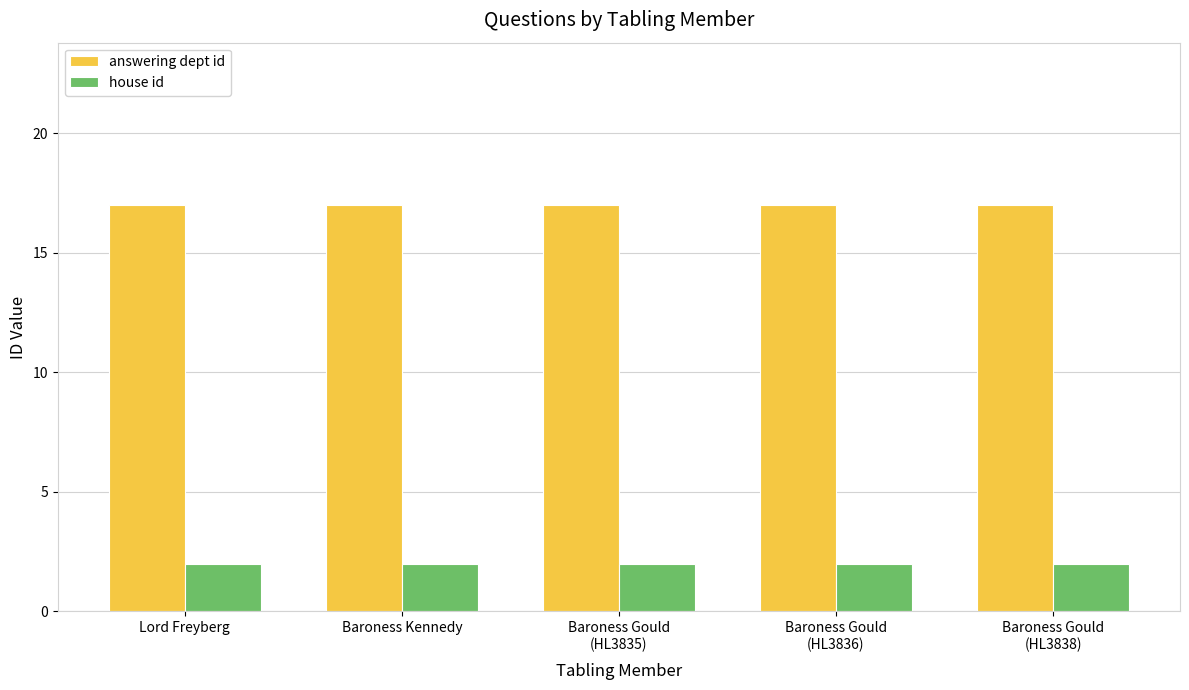

Rank the series by their maximum value, from highest to lowest.

answering dept id, house id